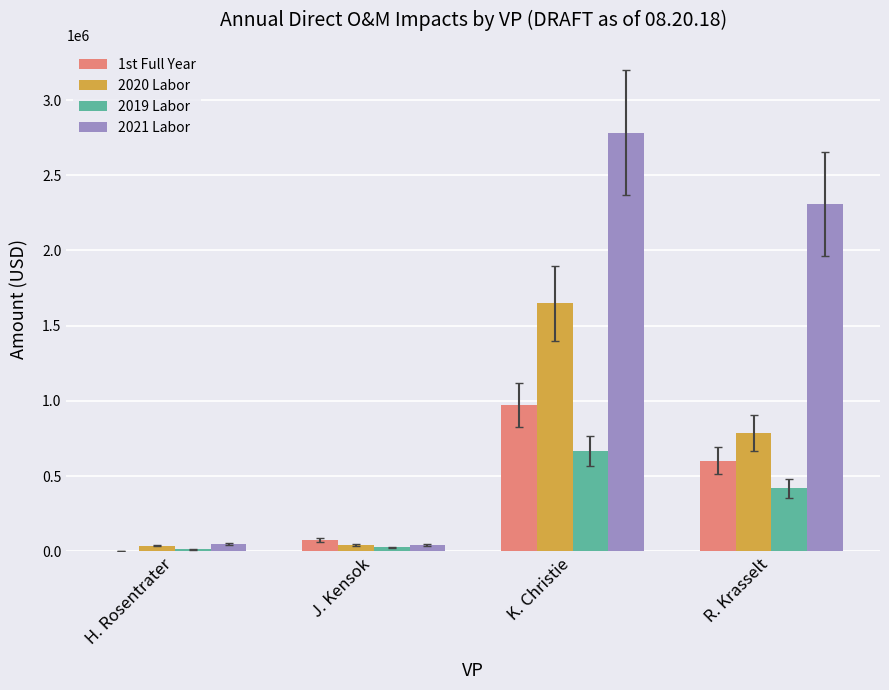

Is the value of 2021 Labor at R. Krasselt greater than the value of 2019 Labor at H. Rosentrater?

Yes